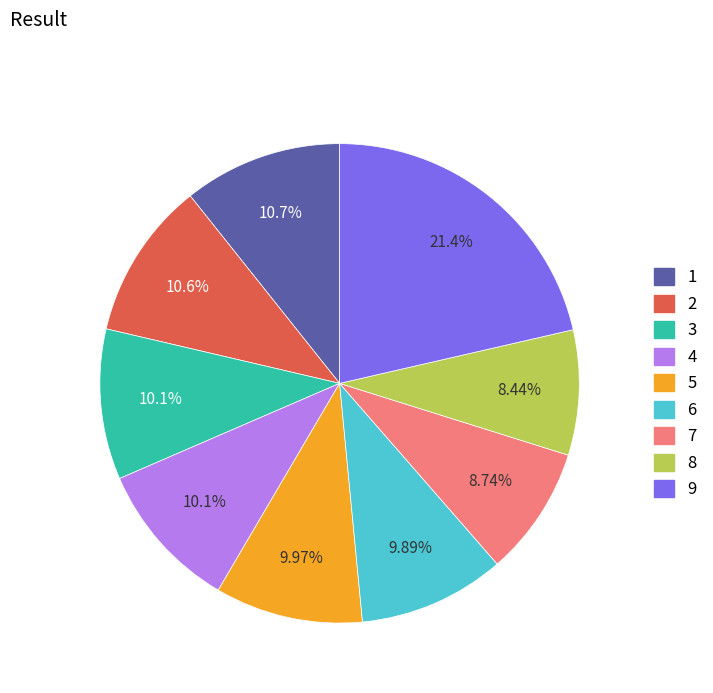

Is the sum of 8 and 5 greater than half?

No